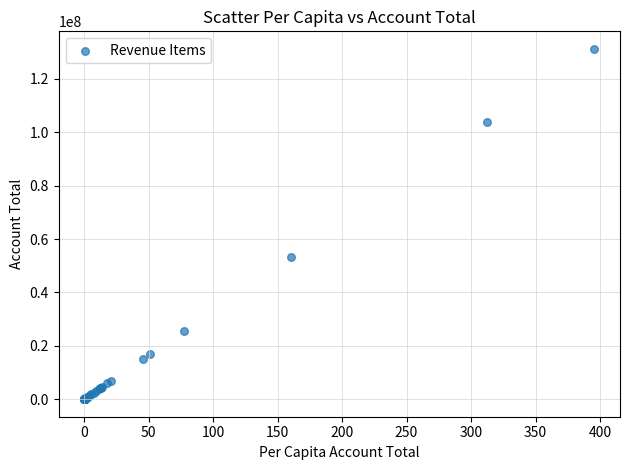

What Y value in the scatter plot is closest to 65641513?

53244887